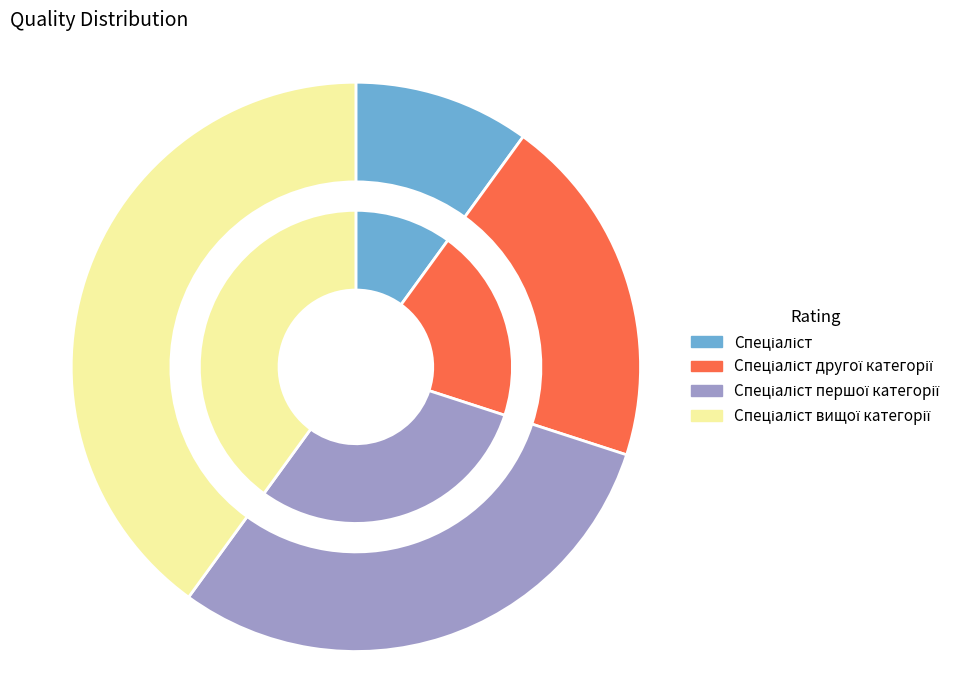

What is the change in value from Спеціаліст to Спеціаліст вищої категорії?

+3